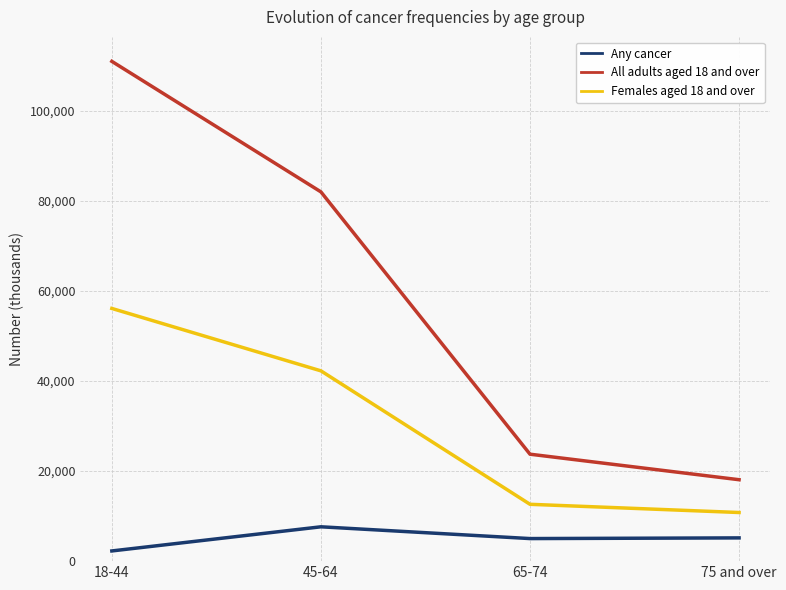

At 45-64, list the series in order from smallest to largest.

Any cancer, Females aged 18 and over, All adults aged 18 and over